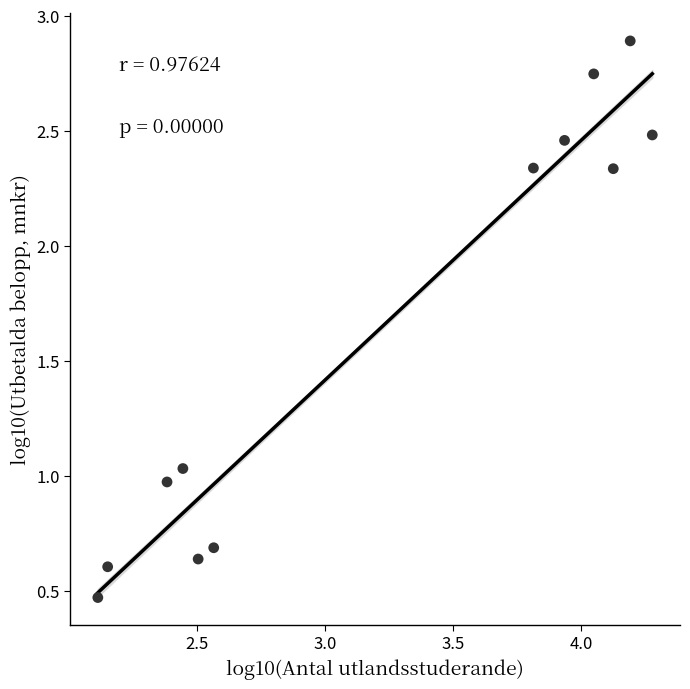

What is the average Y value?

1.6